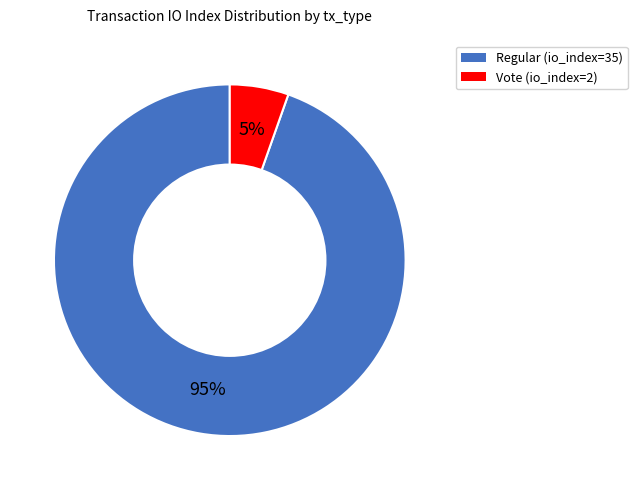

Which category has the smallest portion of the pie?

Vote (io_index=2)